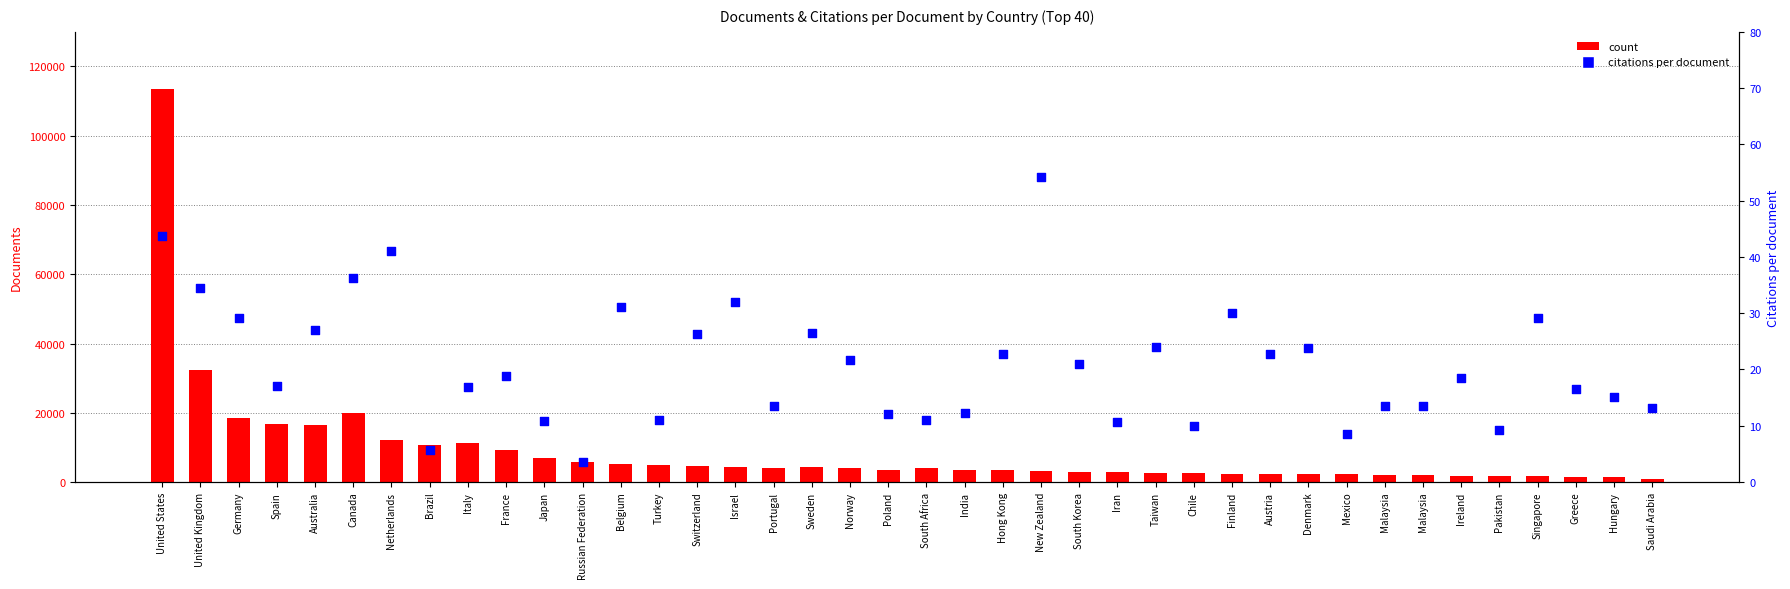

Which series contains the lowest Y value?

citations per document